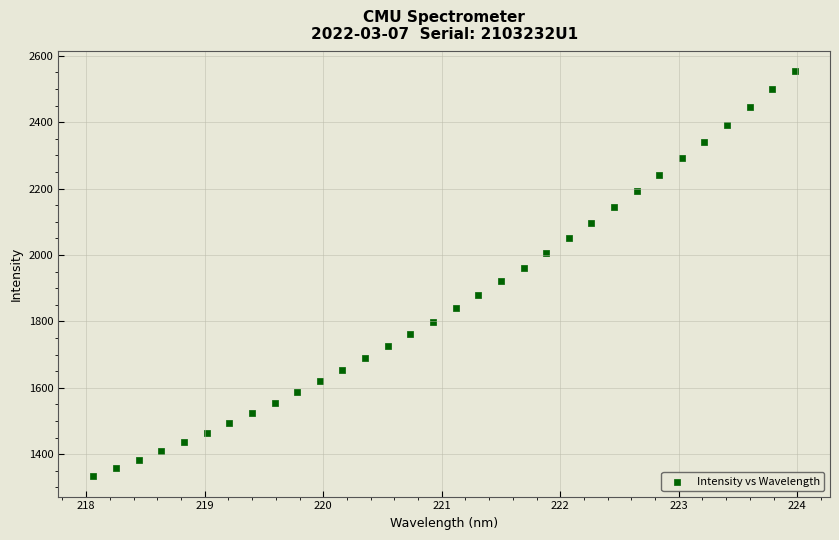

What is the range of Y values (max minus min)?

1221.5